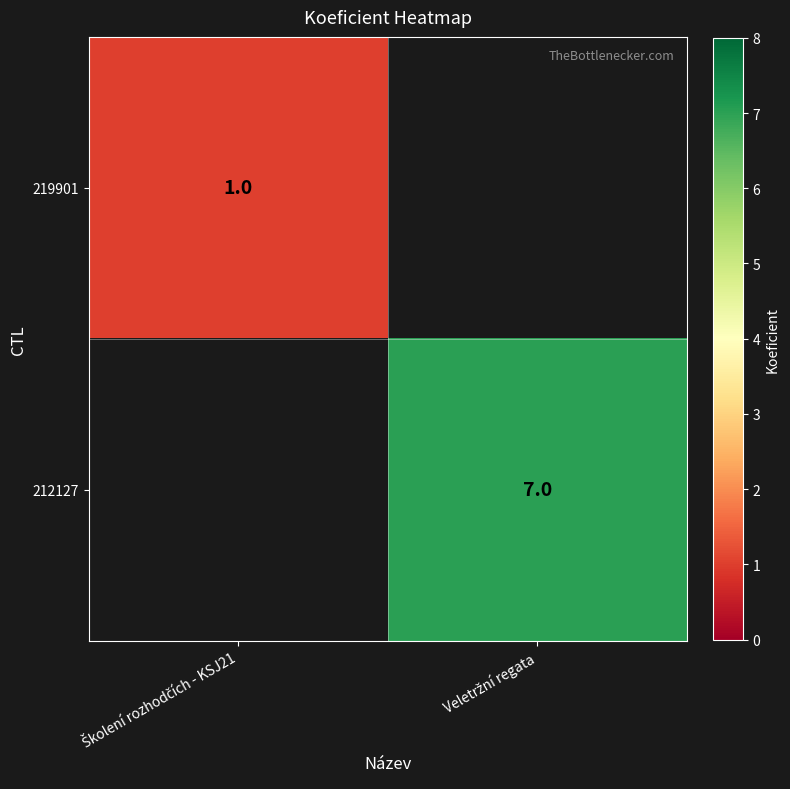

The value of 212127 at Veletržní regata is 3.0. True or false?

False